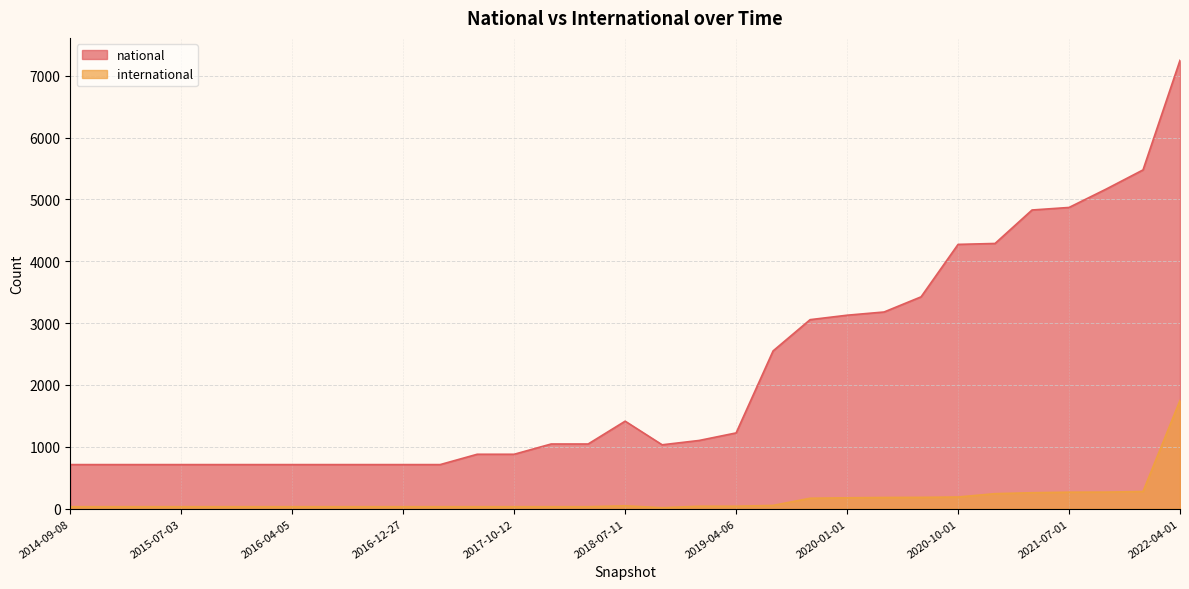

The international series shows 32 at 2016-04-05. True or false?

True